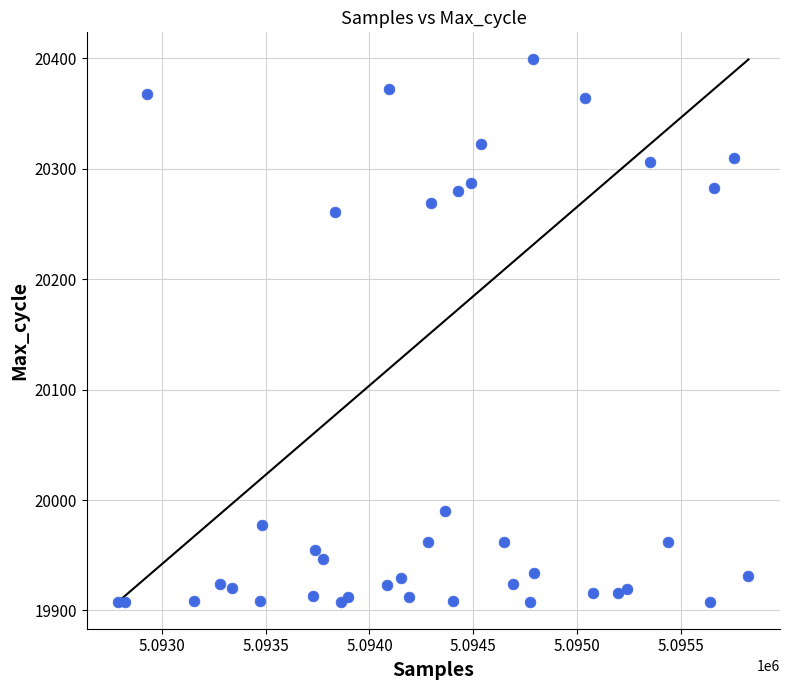

What Y value in the scatter plot is closest to 20153?

20261